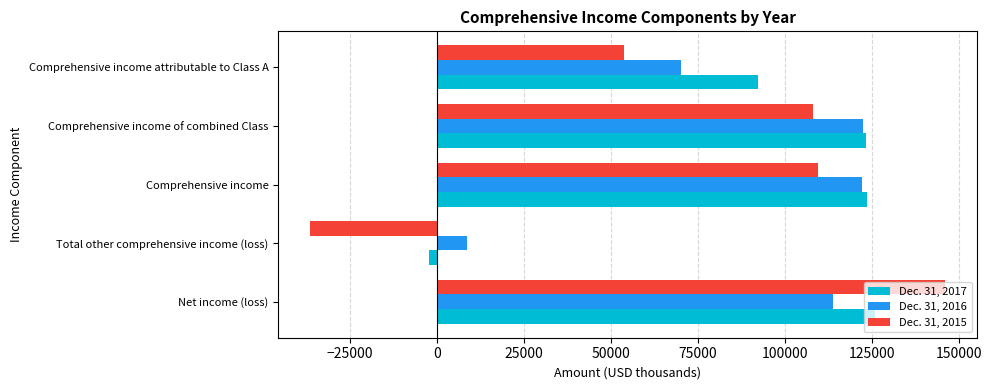

What is the average value of the Dec. 31, 2017 series?

92622